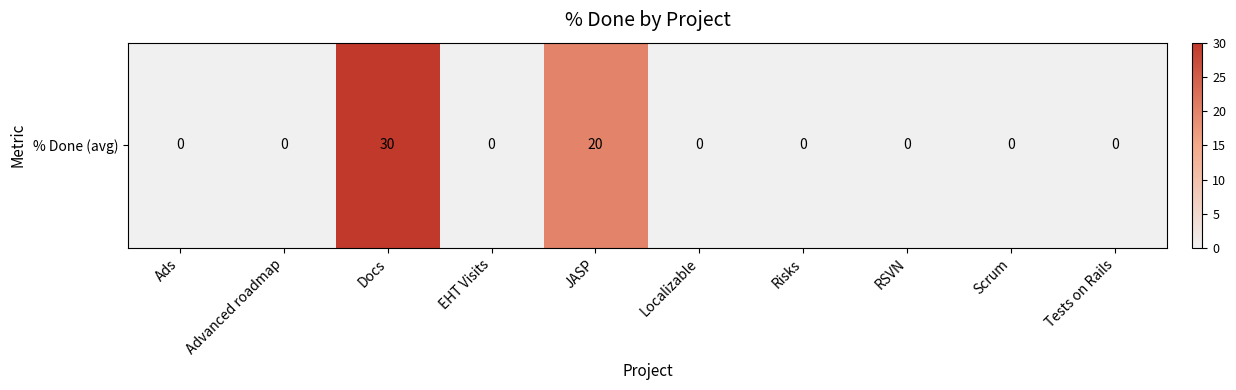

Reading left to right, extract all data points from this chart.

Ads=0	Advanced roadmap=0	Docs=30	EHT Visits=0	JASP=20	Localizable=0	Risks=0	RSVN=0	Scrum=0	Tests on Rails=0